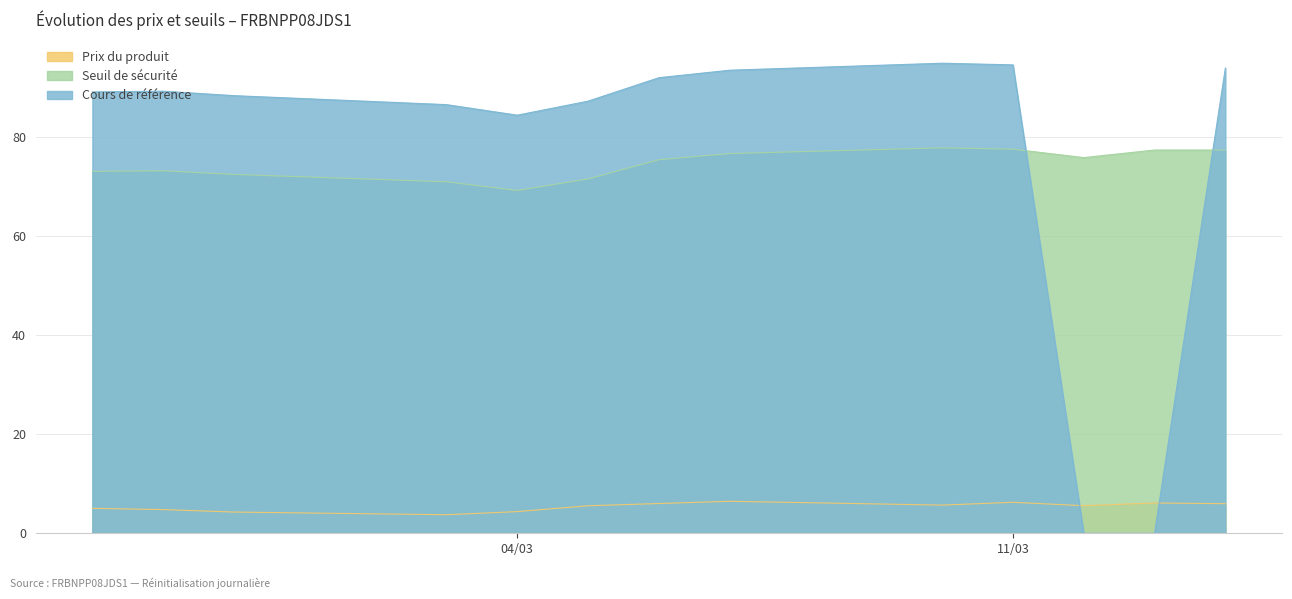

In Seuil de sécurité, how many points are higher than both neighbors (excluding endpoints)?

2